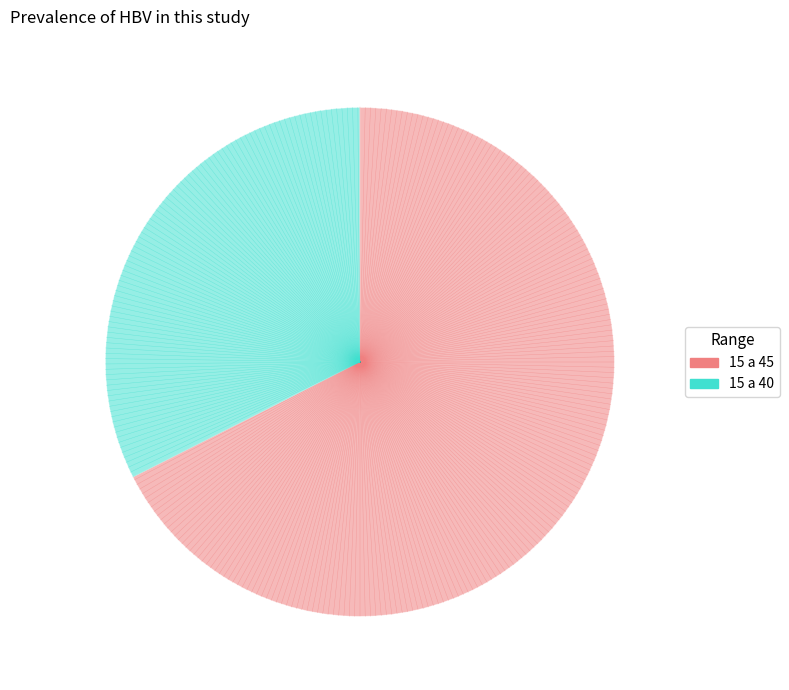

Is the sum of 15 a 45 and 15 a 40 greater than half?

Yes